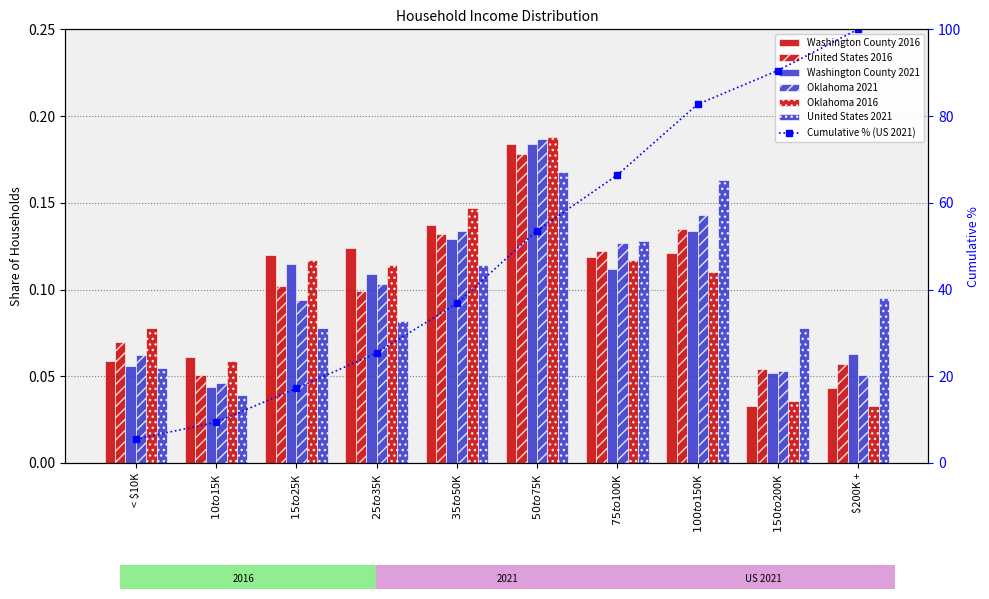

Which series changed the most between $15 to $25K and $75 to $100K?

United States 2021